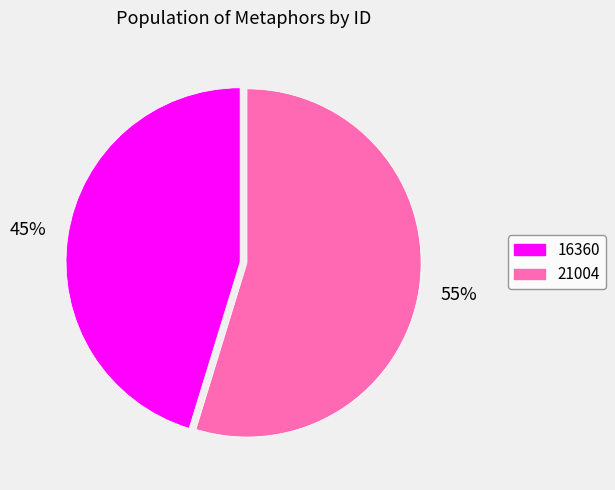

To the nearest percent, what is the combined percentage of 21004 and 16360?

100%